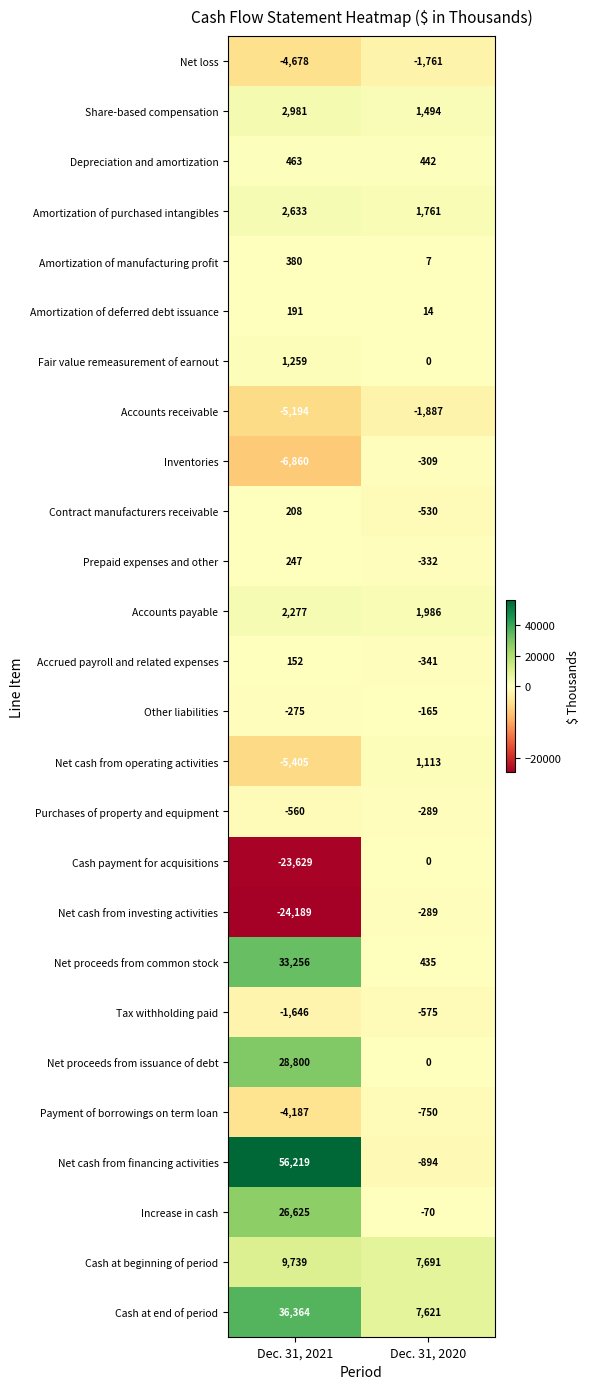

What is the total value across all series at Dec. 31, 2021?

125171